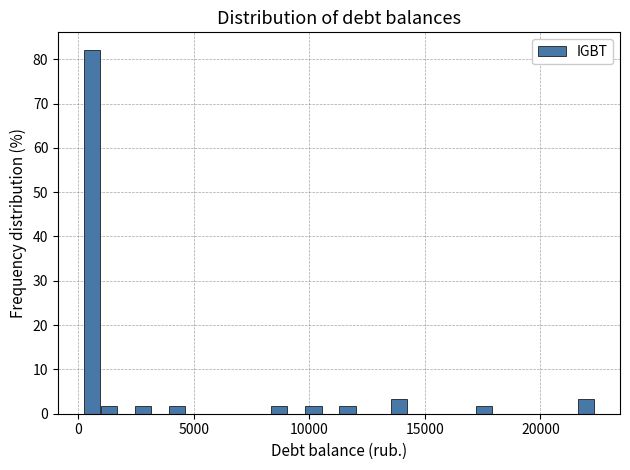

Around what value on the x-axis is the tallest bar? Give the approximate position of its centre, as read against the axis.

500